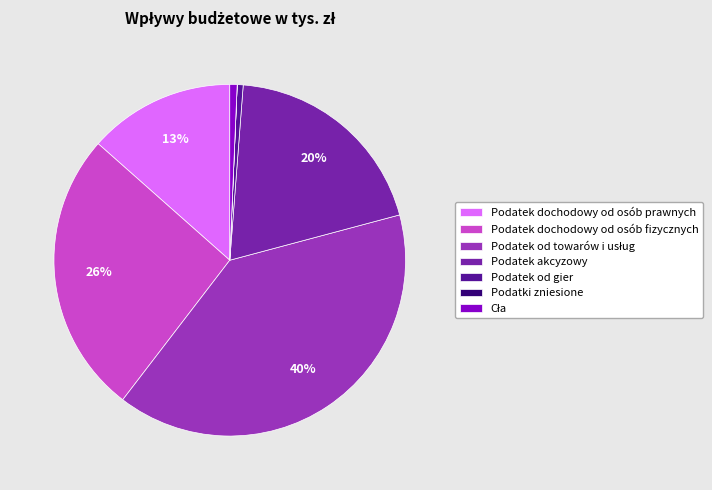

Is there a majority slice in this chart?

No